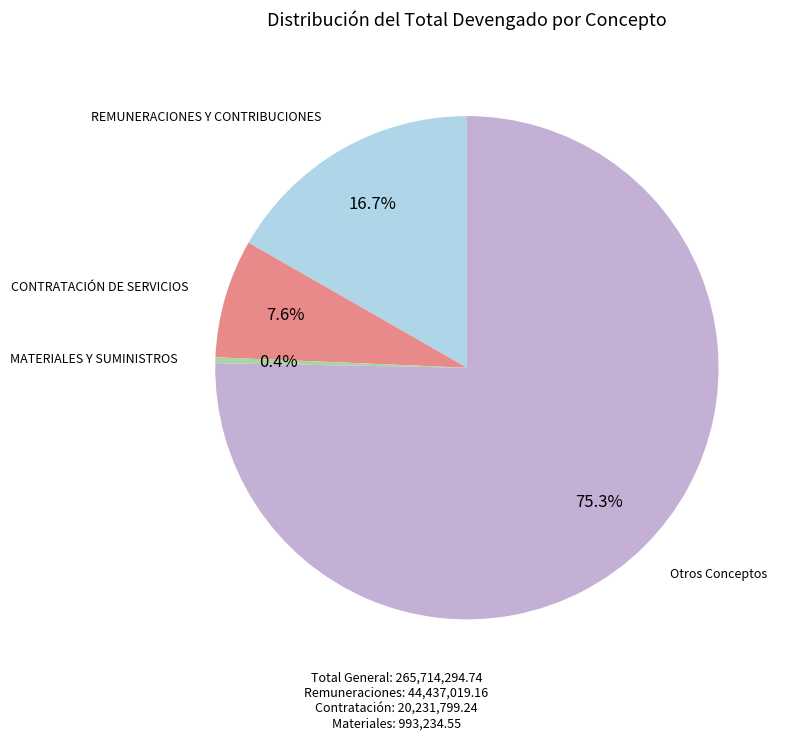

Approximately how many times larger is the value at REMUNERACIONES Y CONTRIBUCIONES compared to CONTRATACIÓN DE SERVICIOS?

2.2